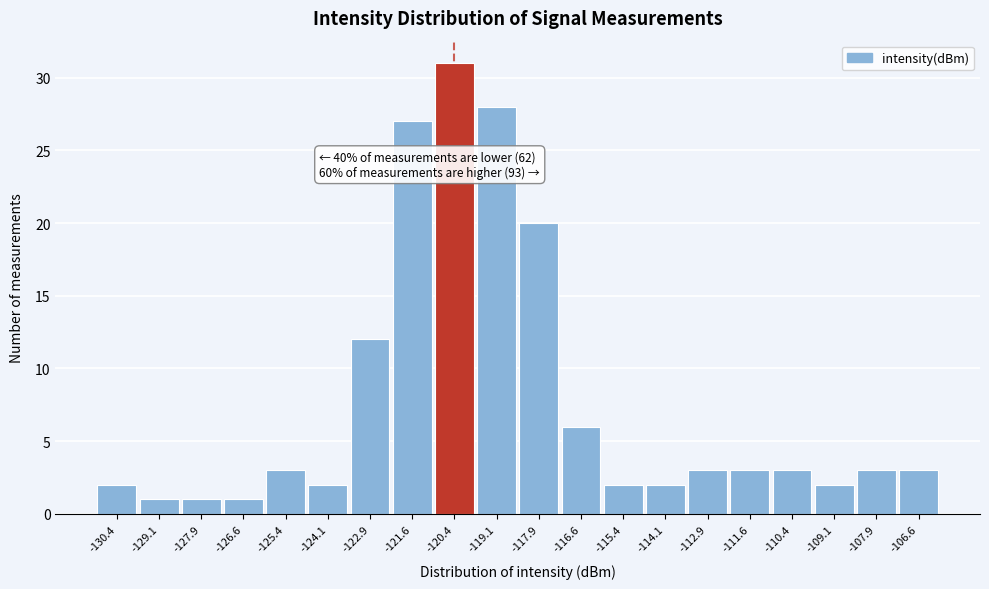

Over which range of the x-axis is the bar tallest?

-121.00 to -119.75